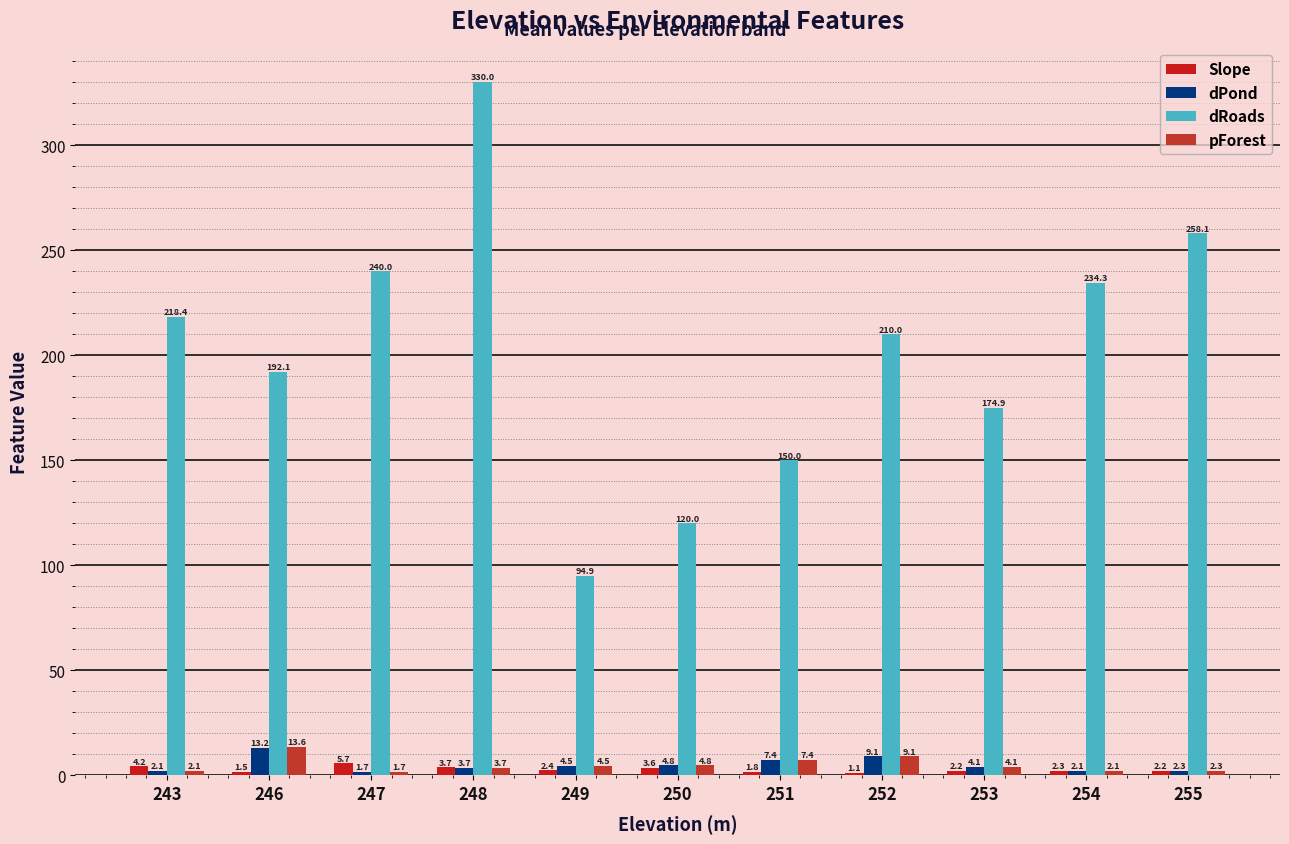

The dRoads series shows 312.9 at 254. True or false?

False